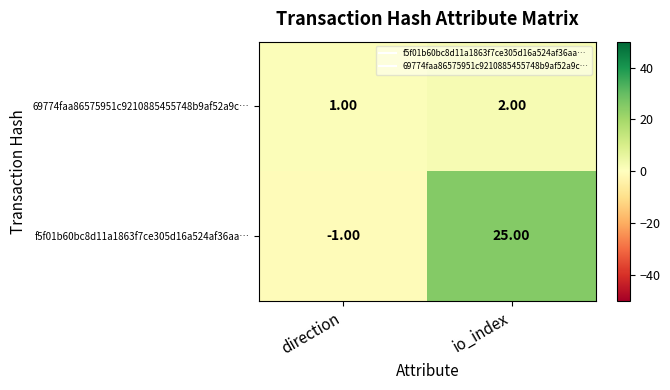

What is the sum of the f5f01b60bc8d11a1863f7ce305d16a524af36aa… values at io_index and direction?

24